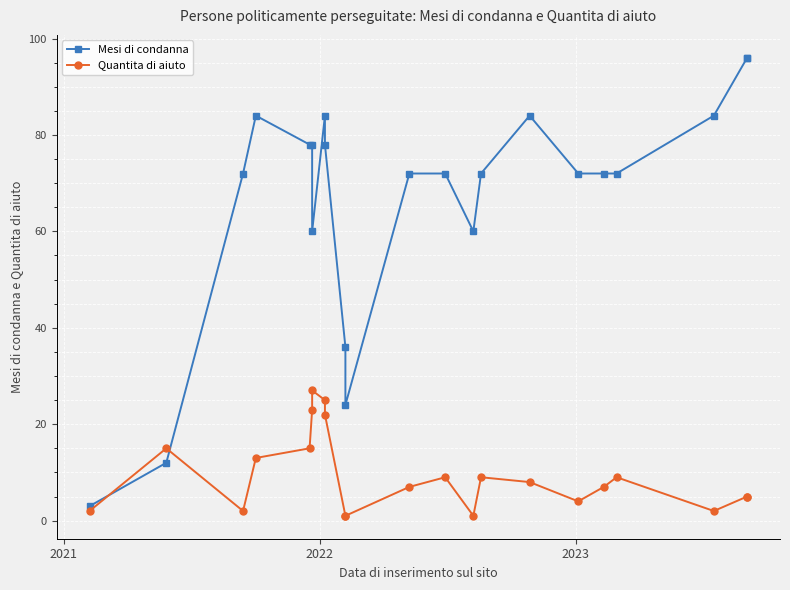

Is this an area chart (filled region under the line)?

No